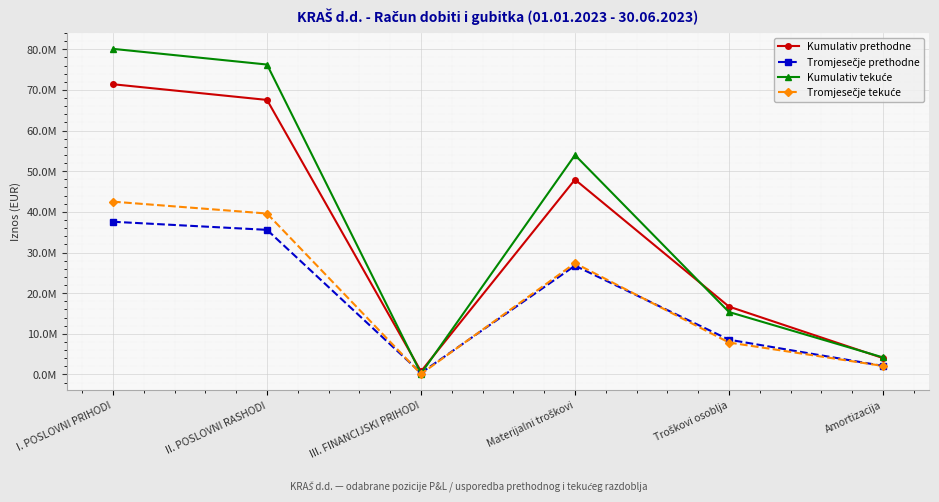

Which series has the largest range (max minus min)?

Kumulativ tekuće